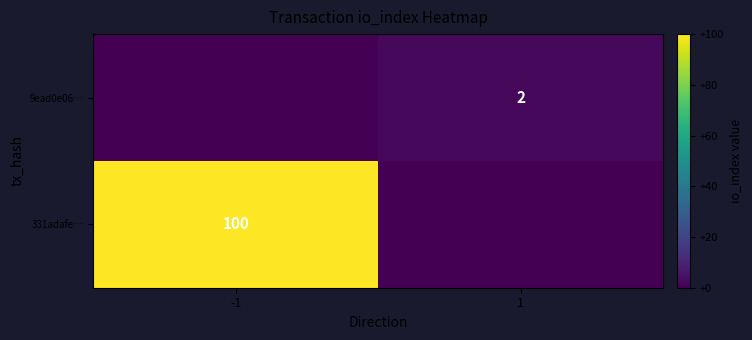

Is the value of 331adafe… at -1 greater than the value of 9ead0e06… at 1?

Yes